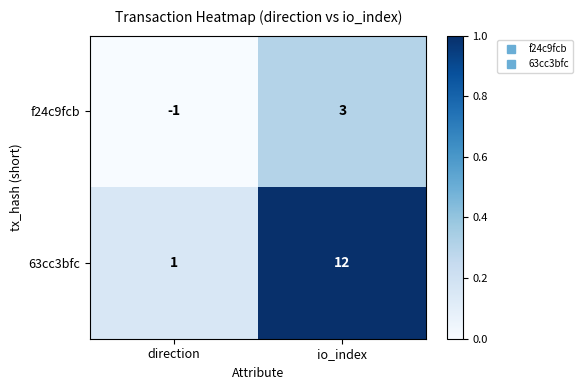

Which label corresponds to the smallest value in the chart?

direction